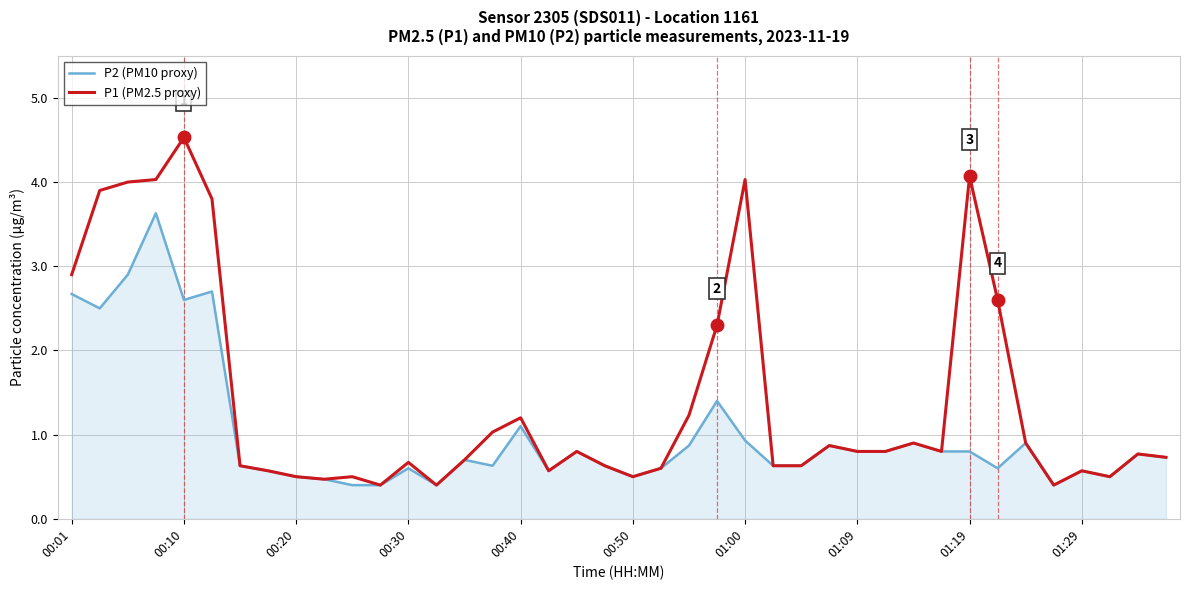

What is the lowest value of the P1 (PM2.5 proxy) series?

0.4